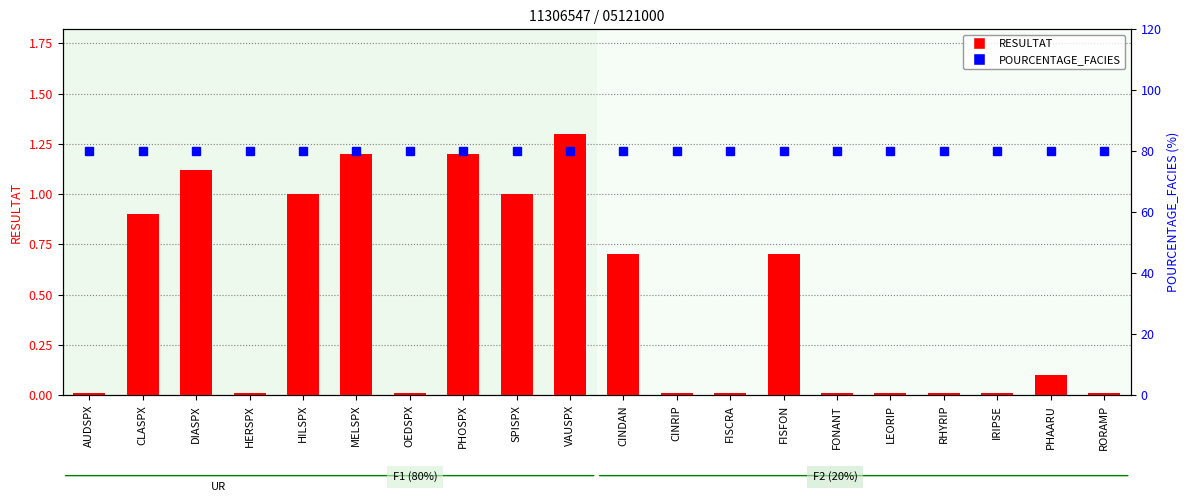

Reading left to right, what are all the values shown in this chart?

RESULTAT: 0.0	0.9	1.1	0.0	1.0	1.2	0.0	1.2	1.0	1.3	0.7	0.0	0.0	0.7	0.0	0.0	0.0	0.0	0.1	0.0
POURCENTAGE_FACIES: 80.0	80.0	80.0	80.0	80.0	80.0	80.0	80.0	80.0	80.0	80.0	80.0	80.0	80.0	80.0	80.0	80.0	80.0	80.0	80.0